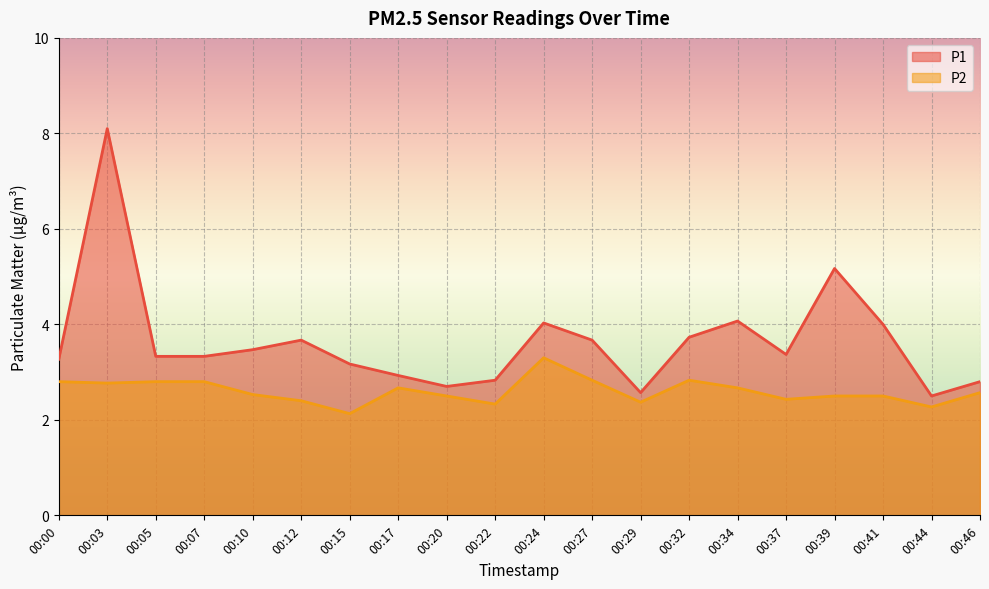

At which label is P1 closest to 5?

00:39